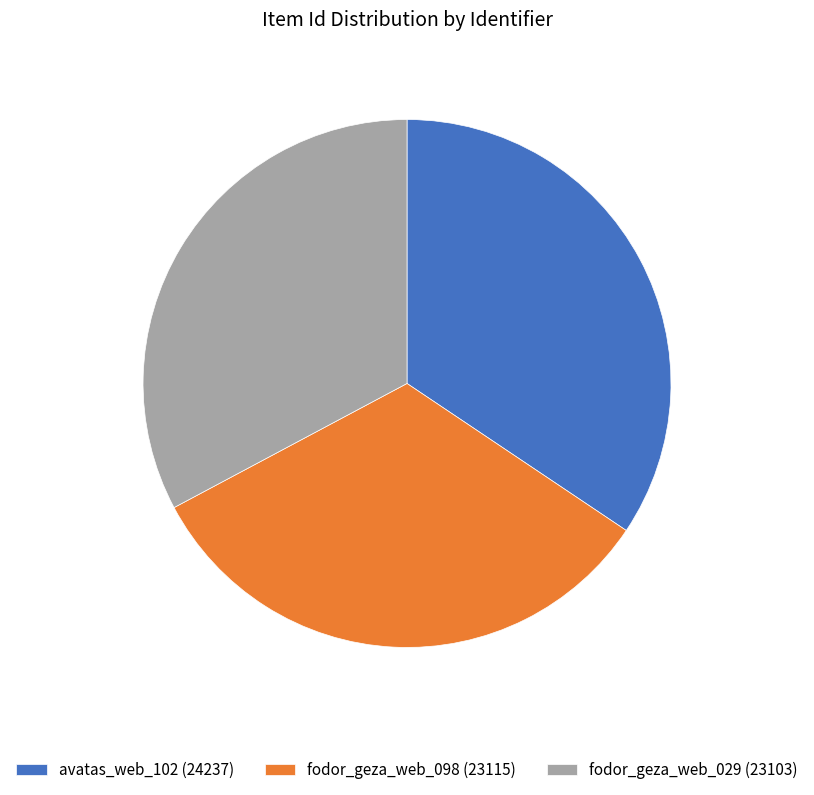

How many slices are in this pie chart?

3